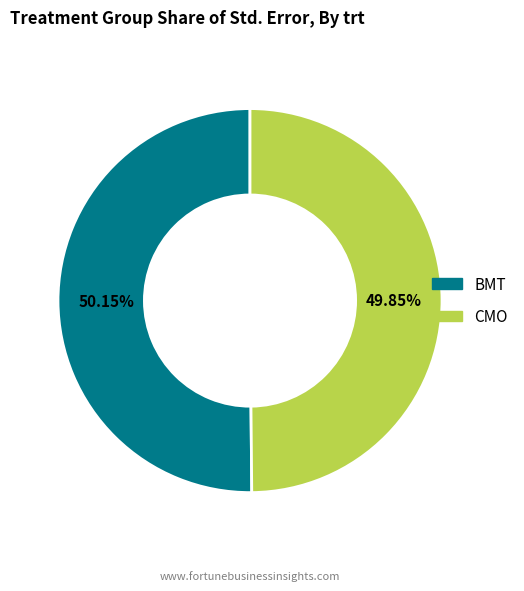

How many slices are in this pie chart?

2